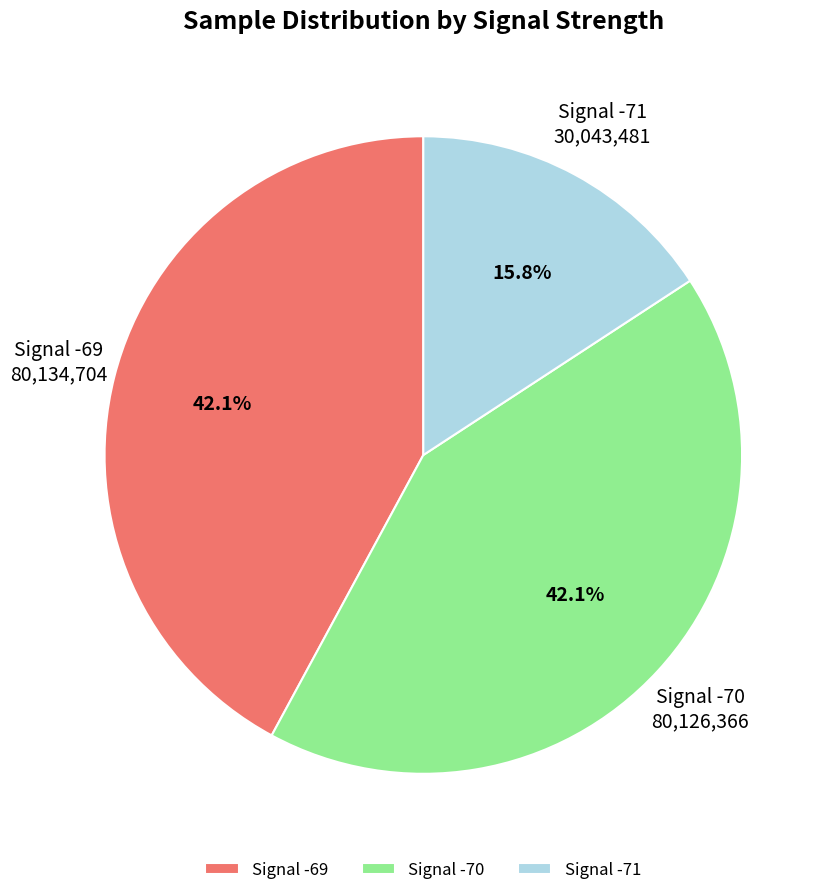

What percentage do Signal -71 and Signal -69 together represent?

57.9%